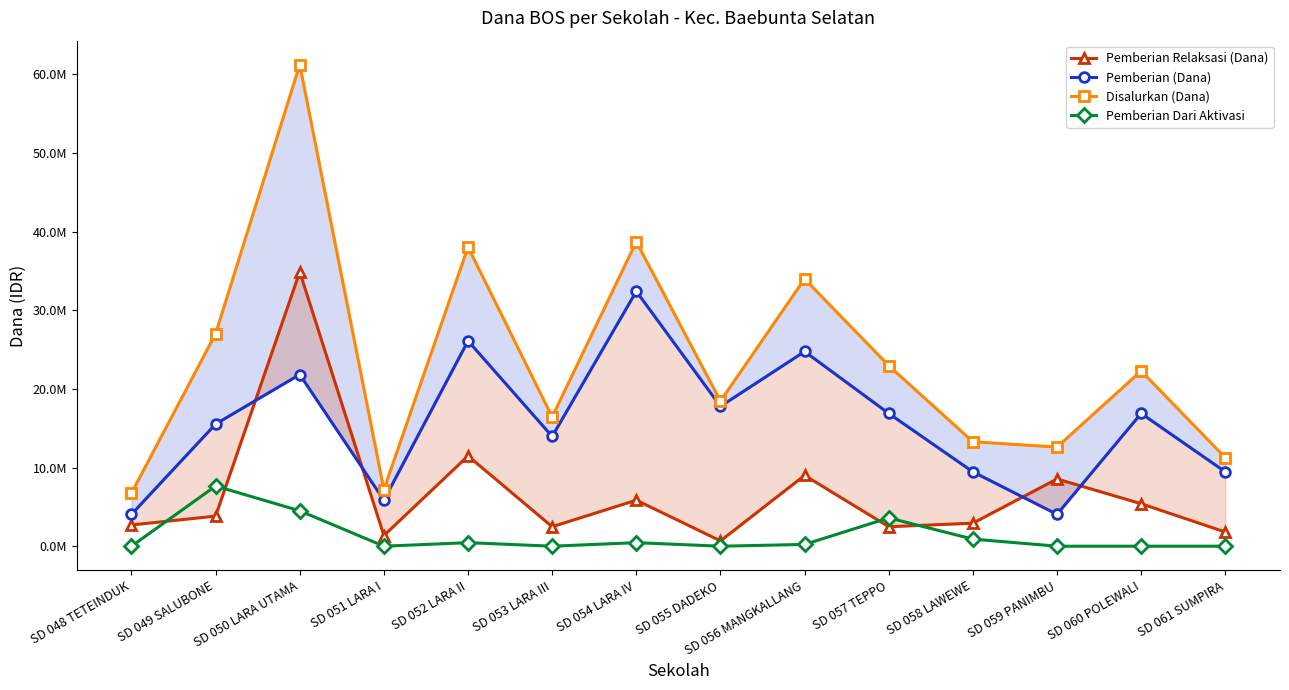

Which series has the widest spread of values?

Disalurkan (Dana)